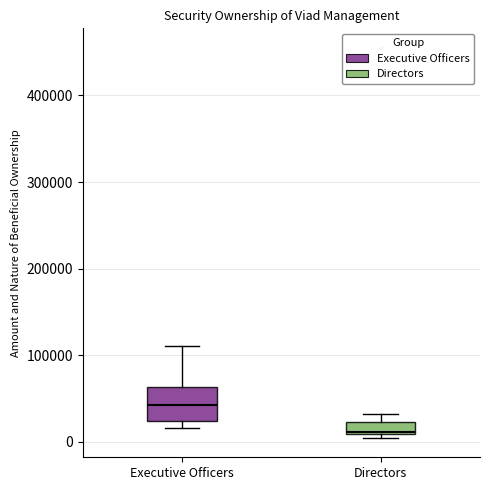

Which box is the tallest, from its lower edge to its upper edge?

Executive Officers